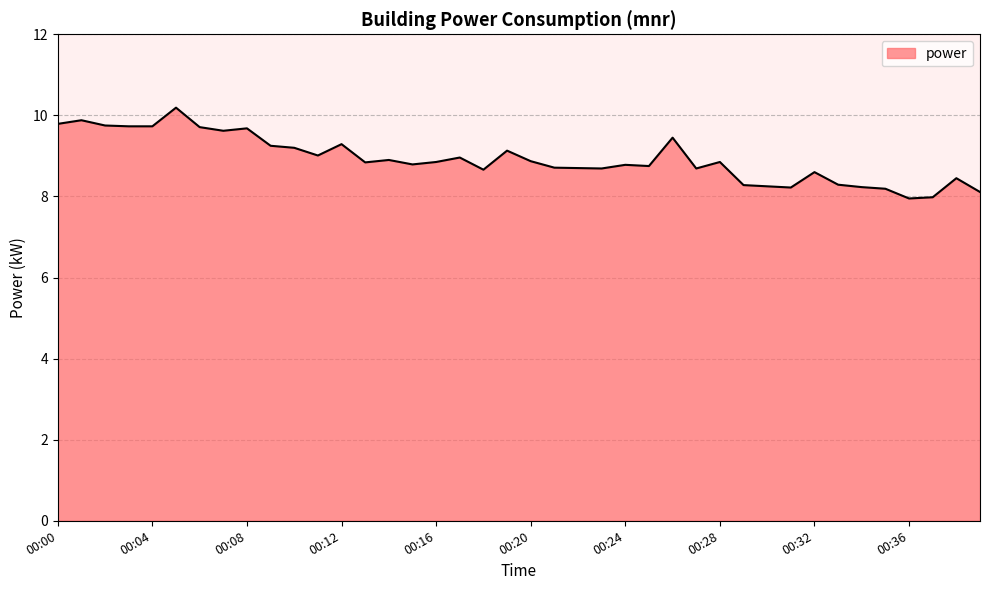

What is the greatest value displayed?

10.2